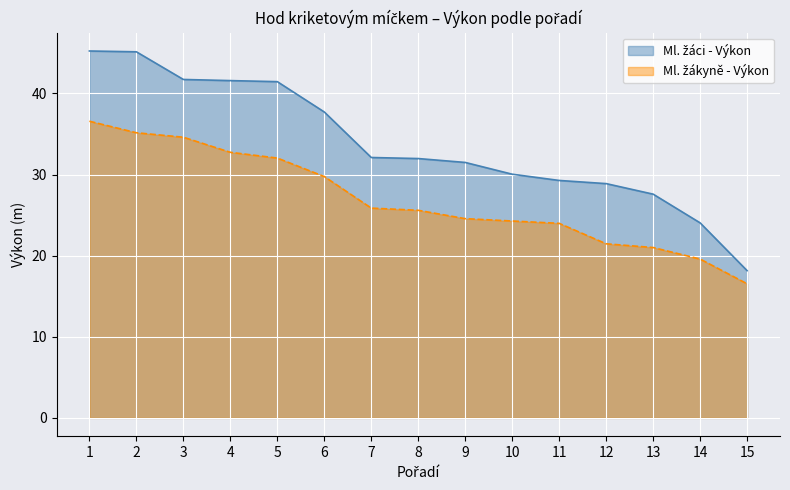

The value of Ml. žákyně - Výkon at 6 is 29.8. True or false?

True